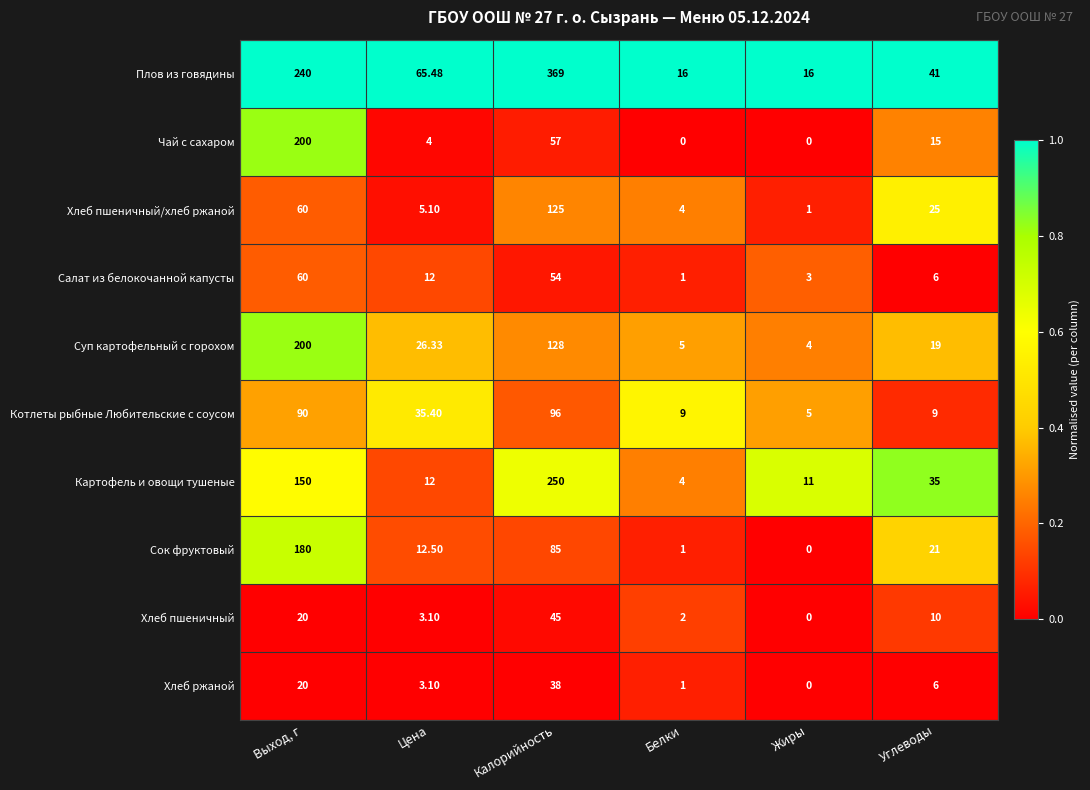

At how many categories does at least one series exceed 0?

6